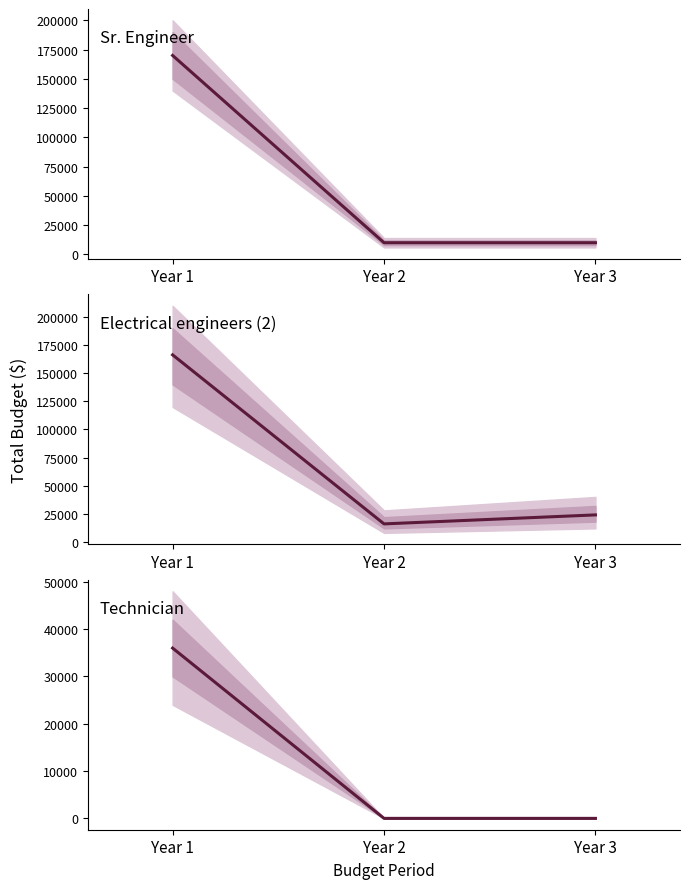

Rank the categories by Technician value from lowest to highest.

Year 2, Year 3, Year 1